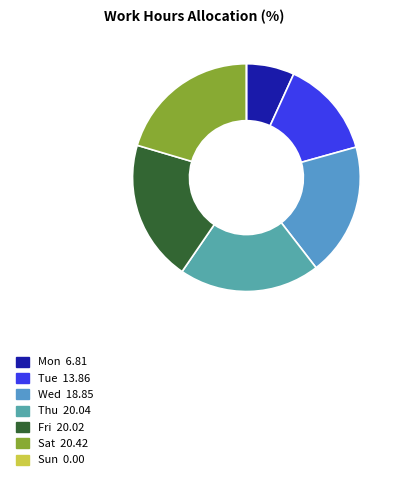

Does Sat account for over 50% of the chart?

No